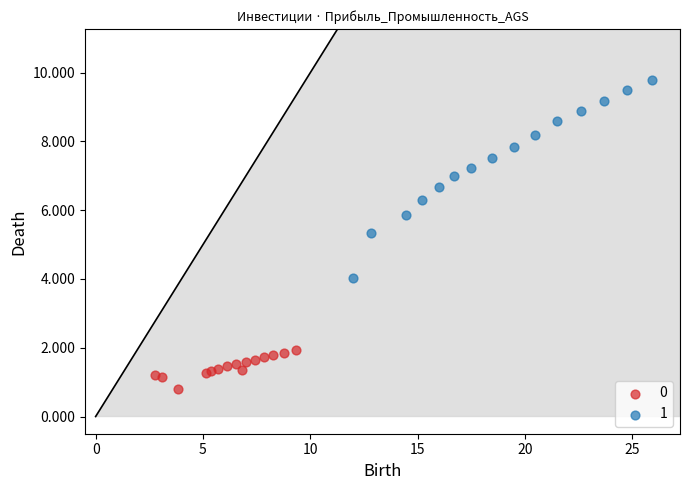

What are all the series names shown in the legend?

0, 1